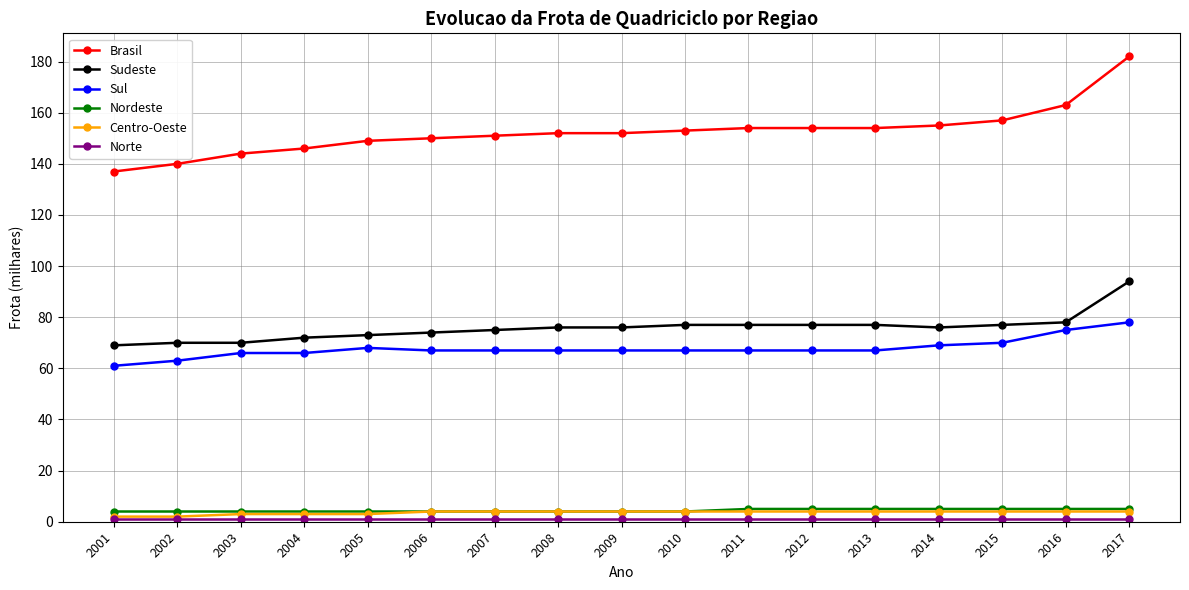

True or false: Sudeste has a value of 76 at 2014.

True